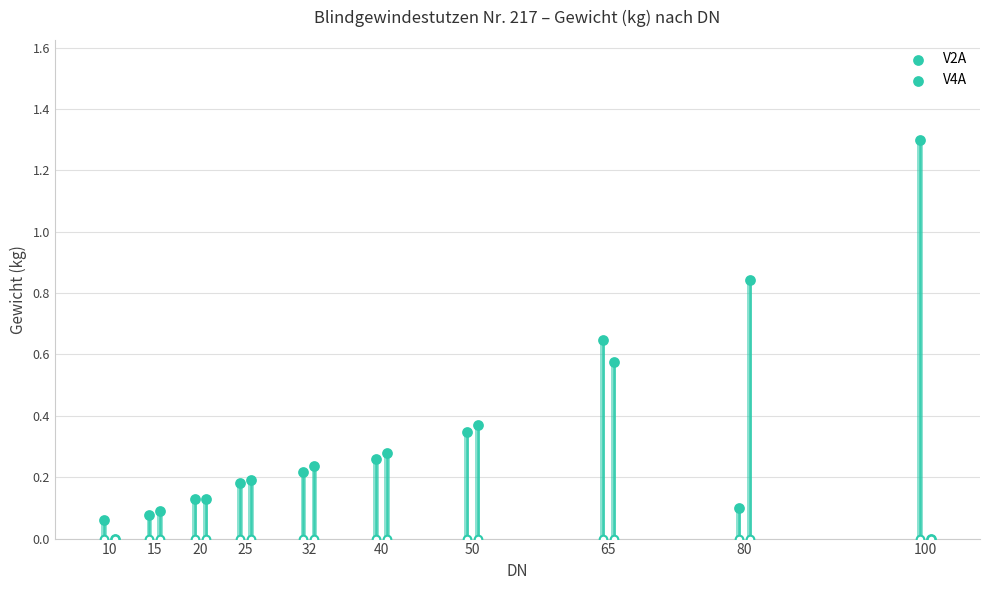

At how many categories does at least one series exceed 0?

10